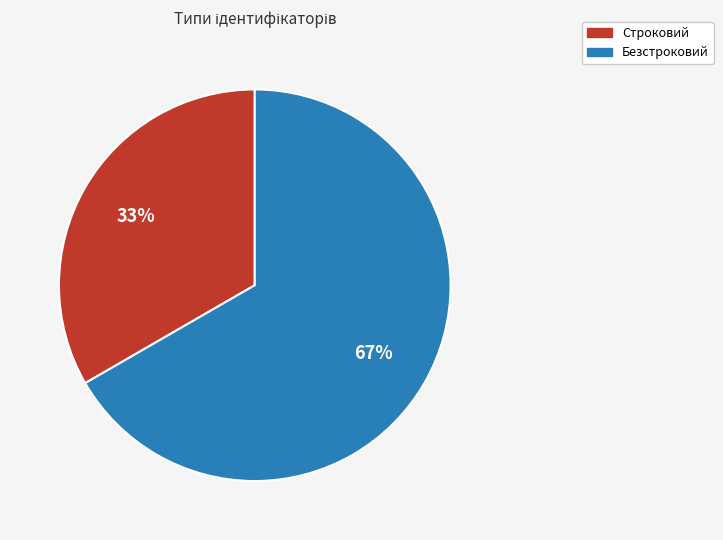

Is the sum of Безстроковий and Строковий greater than half?

Yes